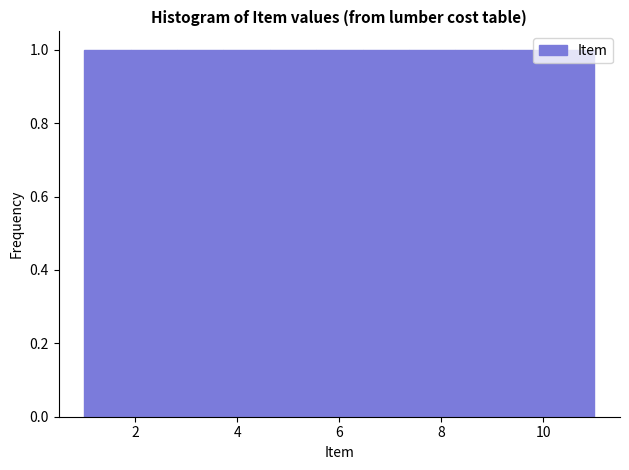

What is the height of the bar covering 2.0 to 2.8 on the x-axis? Neither the bar edges nor the heights are printed on the chart, so give them approximately, as read against the axes.

1